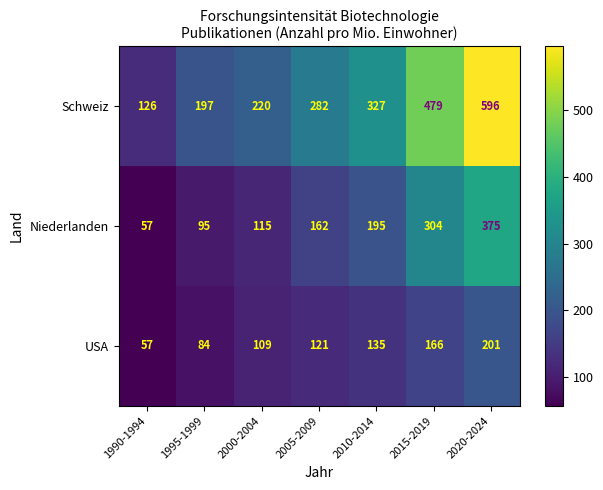

What is the maximum value for Schweiz?

596